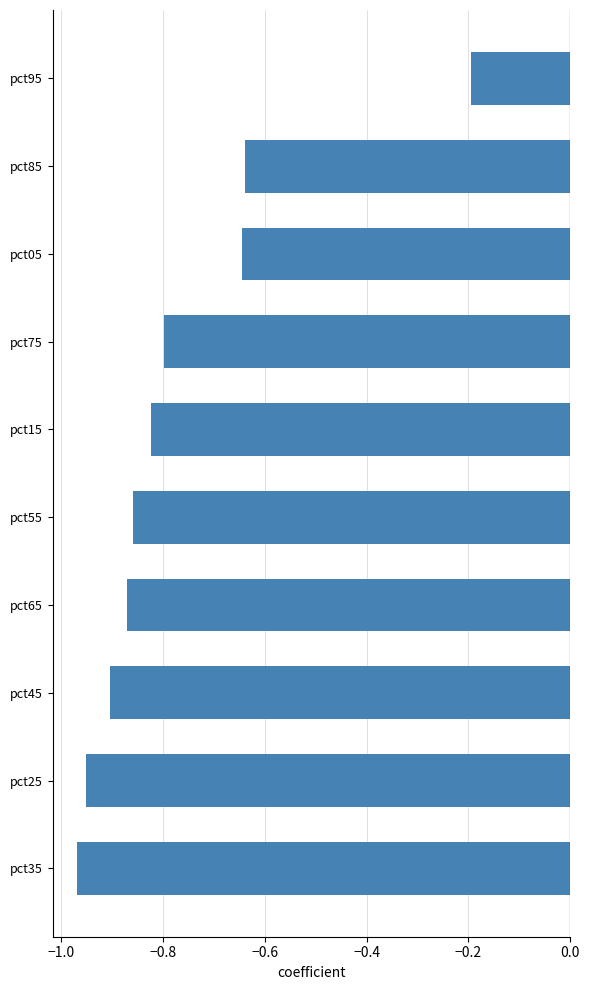

Count the number of categories in the chart.

10